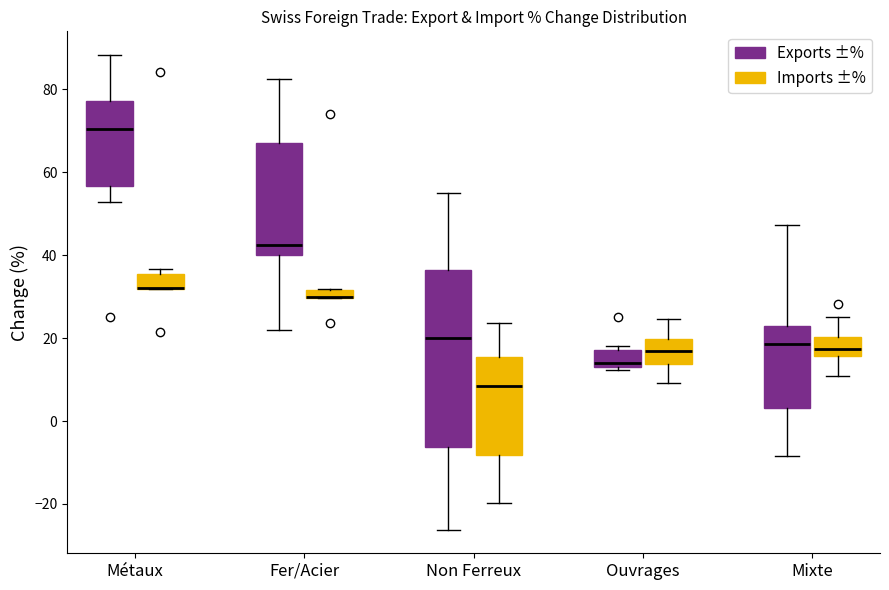

Where is the upper edge of the box for Fer/Acier (Imports ±%) on the y-axis? The values are not printed on the chart, so give them approximately, as read against the axis.

32